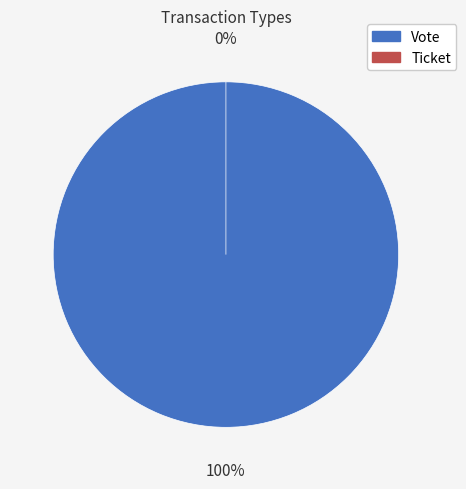

Rank the categories by value from lowest to highest.

Ticket, Vote